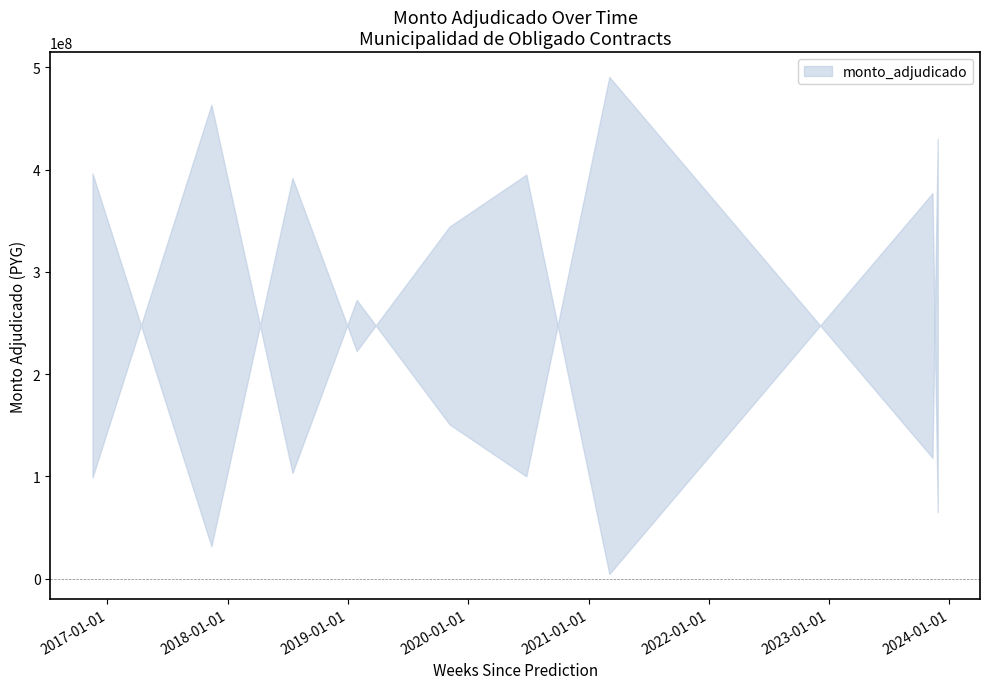

How many data points are above 150785200?

4